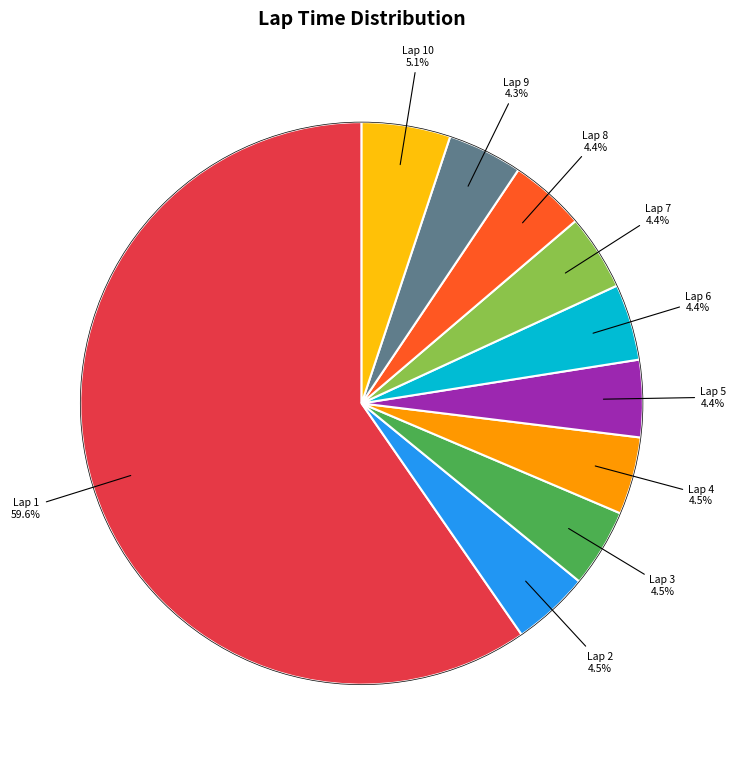

Does any single category account for the majority?

Yes